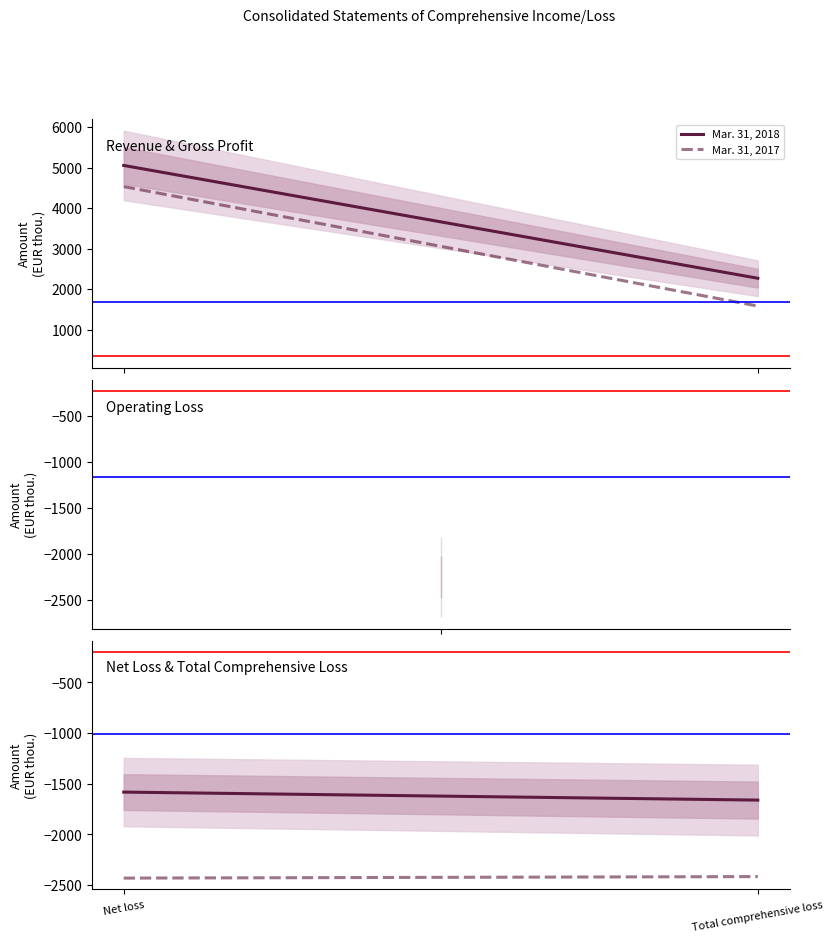

At which label does Mar. 31, 2018 reach its minimum?

Total comprehensive loss